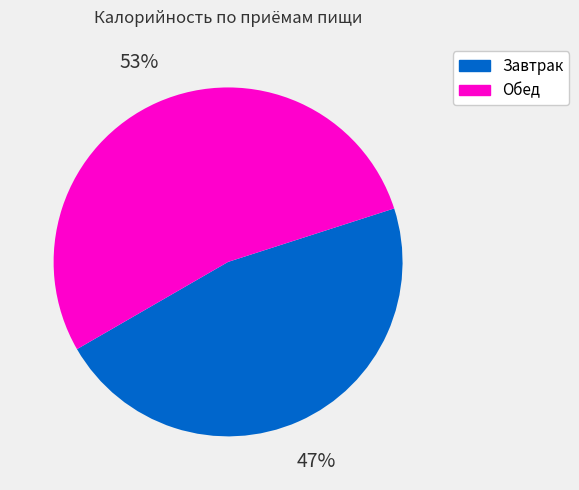

Combined, do Обед and Завтрак account for over 50%?

Yes